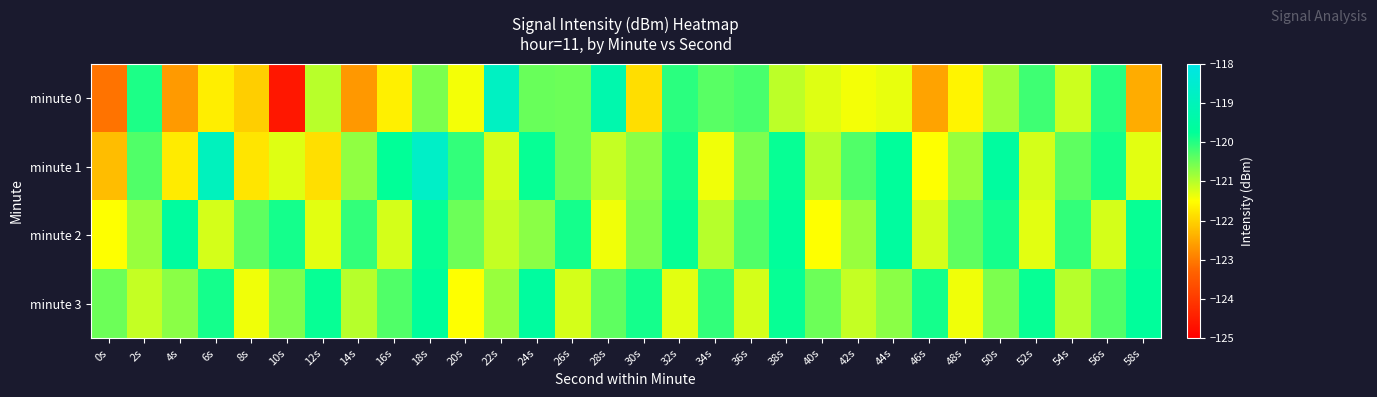

Reading left to right, extract all data points from this chart.

minute 0: 0s=-123.1	2s=-119.9	4s=-122.6	6s=-121.7	8s=-122.1	10s=-124.6	12s=-121.0	14s=-122.7	16s=-121.7	18s=-120.6	20s=-121.4	22s=-118.8	24s=-120.5	26s=-120.5	28s=-119.3	30s=-121.9	32s=-120.0	34s=-120.4	36s=-120.2	38s=-121.0	40s=-121.3	42s=-121.4	44s=-121.3	46s=-122.5	48s=-121.6	50s=-120.9	52s=-120.2	54s=-121.1	56s=-120.0	58s=-122.4
minute 1: 0s=-122.2	2s=-120.3	4s=-121.7	6s=-118.9	8s=-121.8	10s=-121.3	12s=-121.9	14s=-120.7	16s=-119.8	18s=-118.7	20s=-120.1	22s=-121.2	24s=-119.8	26s=-120.5	28s=-121.1	30s=-120.7	32s=-119.9	34s=-121.4	36s=-120.6	38s=-119.8	40s=-121.0	42s=-120.3	44s=-119.7	46s=-121.5	48s=-120.8	50s=-119.6	52s=-121.2	54s=-120.4	56s=-119.9	58s=-121.3
minute 2: 0s=-121.5	2s=-120.8	4s=-119.6	6s=-121.2	8s=-120.4	10s=-119.9	12s=-121.3	14s=-120.1	16s=-121.2	18s=-119.8	20s=-120.5	22s=-121.1	24s=-120.7	26s=-119.9	28s=-121.4	30s=-120.6	32s=-119.8	34s=-121.0	36s=-120.3	38s=-119.7	40s=-121.5	42s=-120.8	44s=-119.6	46s=-121.2	48s=-120.4	50s=-119.9	52s=-121.3	54s=-120.1	56s=-121.2	58s=-119.8
minute 3: 0s=-120.5	2s=-121.1	4s=-120.7	6s=-119.9	8s=-121.4	10s=-120.6	12s=-119.8	14s=-121.0	16s=-120.3	18s=-119.7	20s=-121.5	22s=-120.8	24s=-119.6	26s=-121.2	28s=-120.4	30s=-119.9	32s=-121.3	34s=-120.1	36s=-121.2	38s=-119.8	40s=-120.5	42s=-121.1	44s=-120.7	46s=-119.9	48s=-121.4	50s=-120.6	52s=-119.8	54s=-121.0	56s=-120.3	58s=-119.7